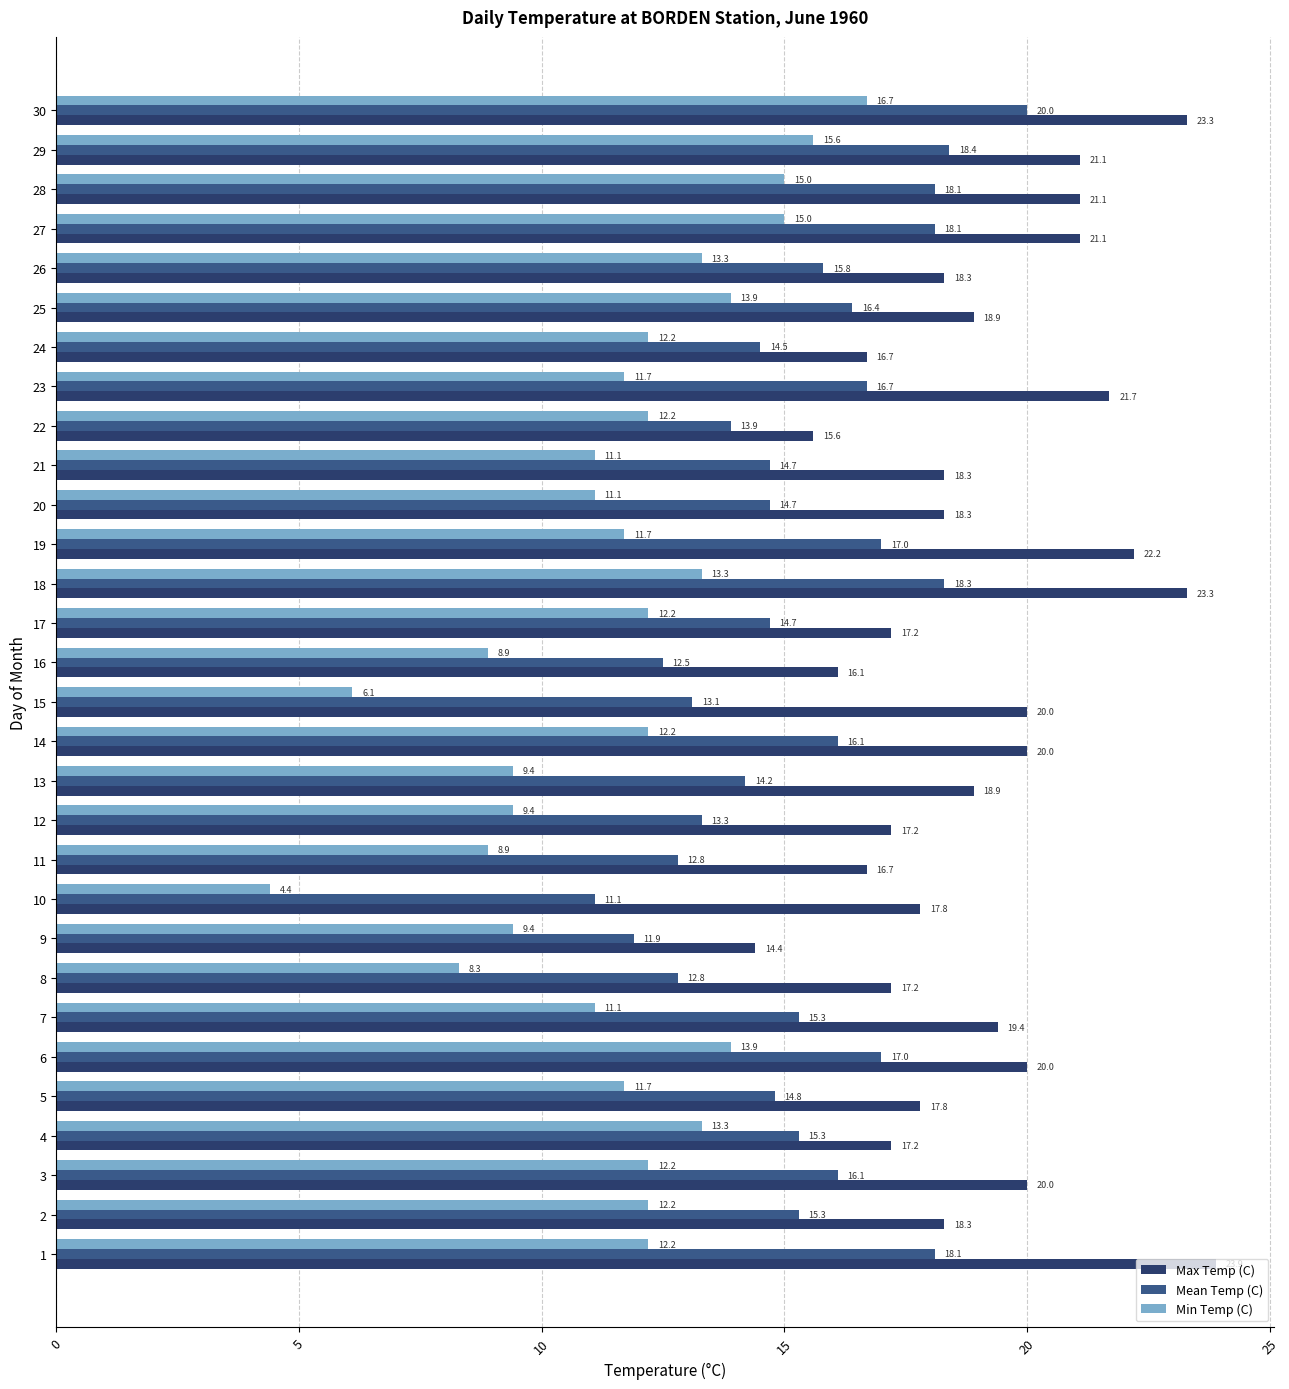

What is the average value of the Mean Temp (C) series?

15.4